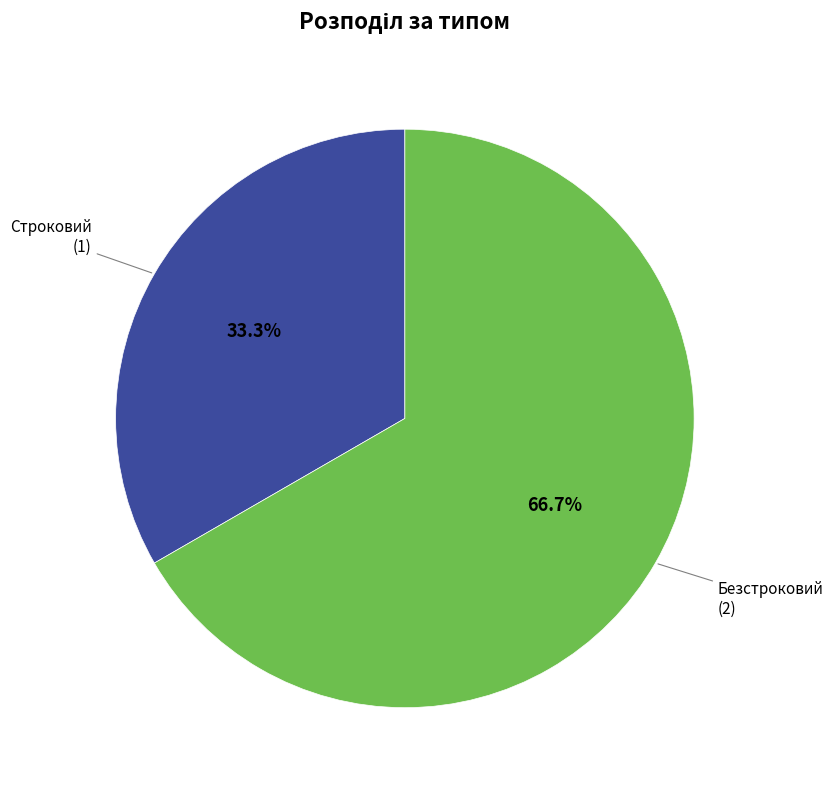

Is there a majority slice in this chart?

Yes